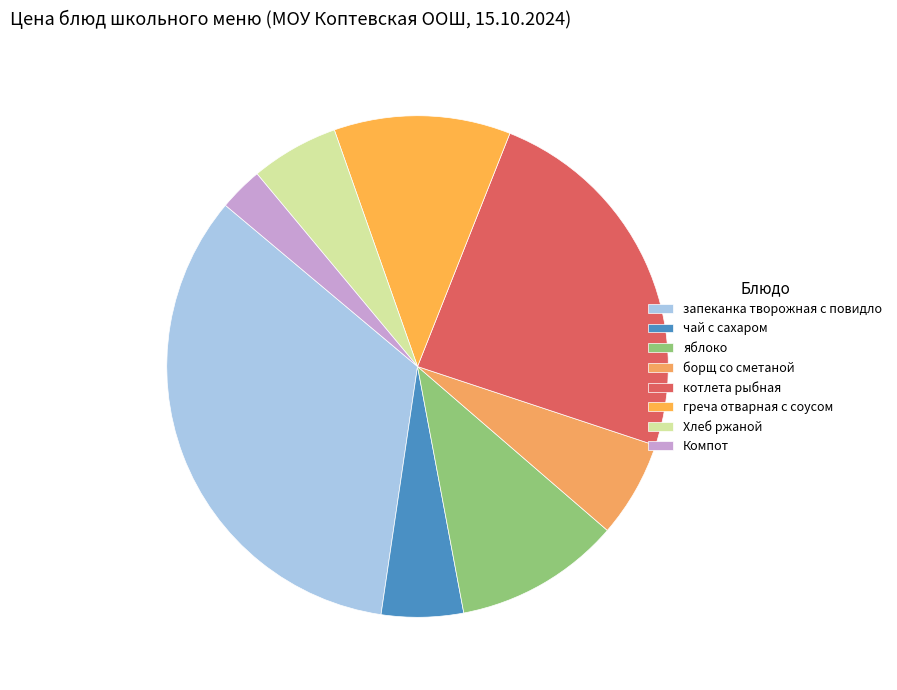

What is the total percentage of котлета рыбная and греча отварная с соусом?

35.5%